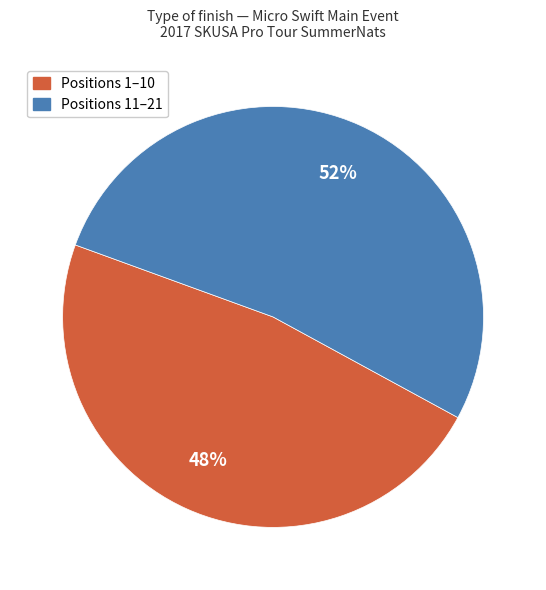

To the nearest percent, what is the average slice percentage?

50%